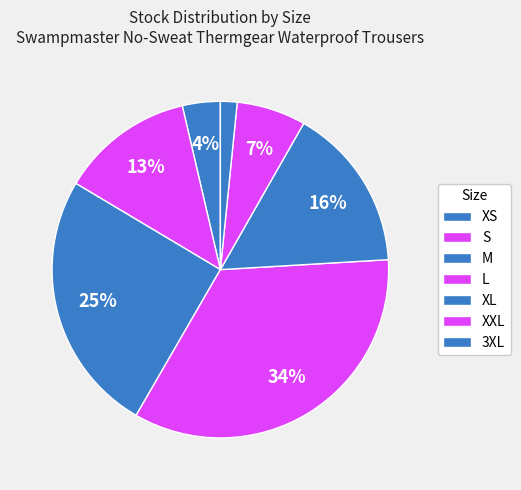

Rank the categories by value from highest to lowest.

L, M, XL, S, XXL, XS, 3XL